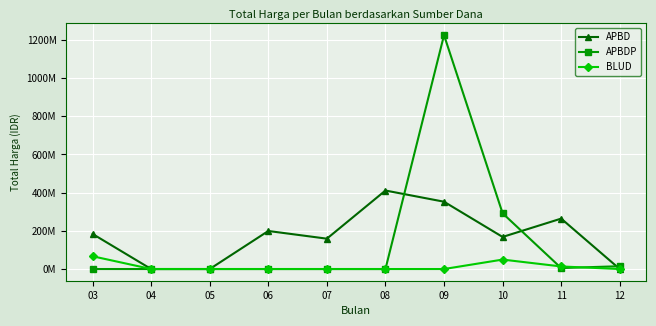

Reading left to right, what are all the values shown in this chart?

APBD: 183731245	0	0	199200000	158950000	411075000	352477000	168000000	264060000	0
APBDP: 0	0	0	0	0	0	1224682000	291918150	5093000	14750000
BLUD: 66871000	0	0	0	0	0	0	49478000	13442000	0